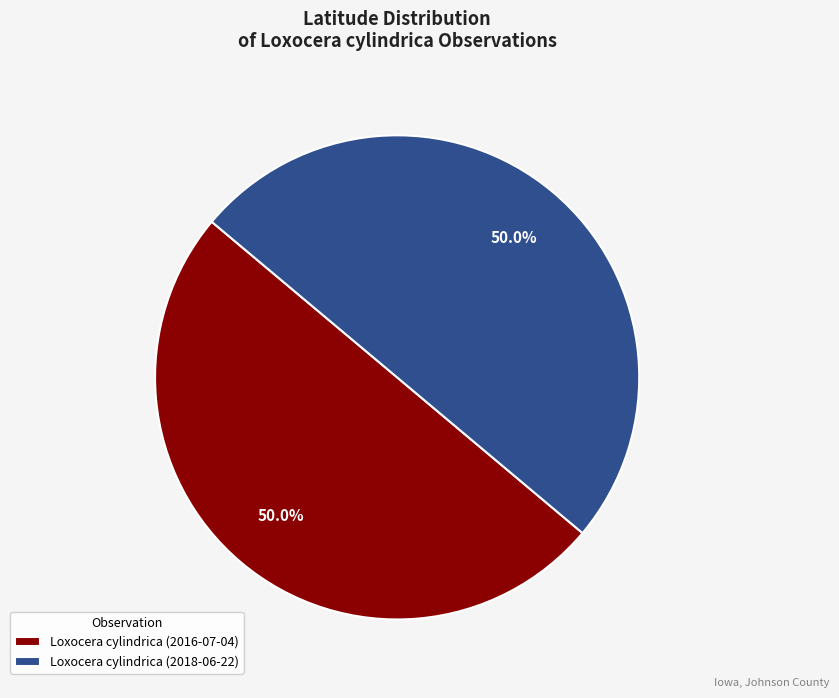

To the nearest percent, what percentage of the pie is Loxocera cylindrica (2016-07-04)?

50%